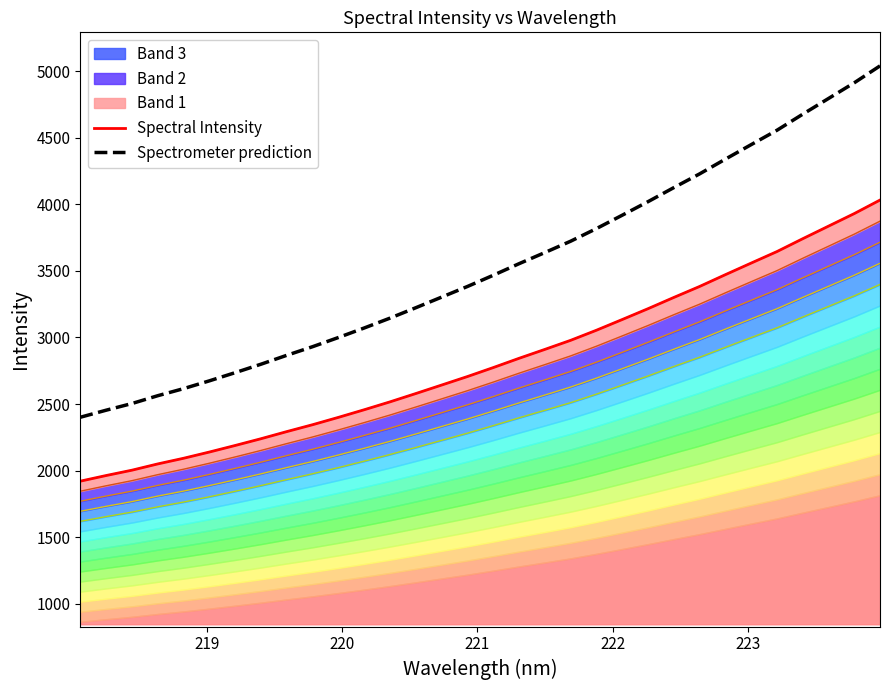

True or false: Spectral Intensity has a value of 788.3 at 219.

False